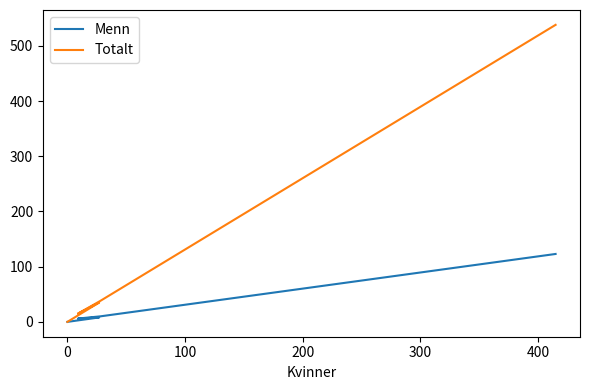

Rank the series by their average value, from highest to lowest.

Totalt, Menn